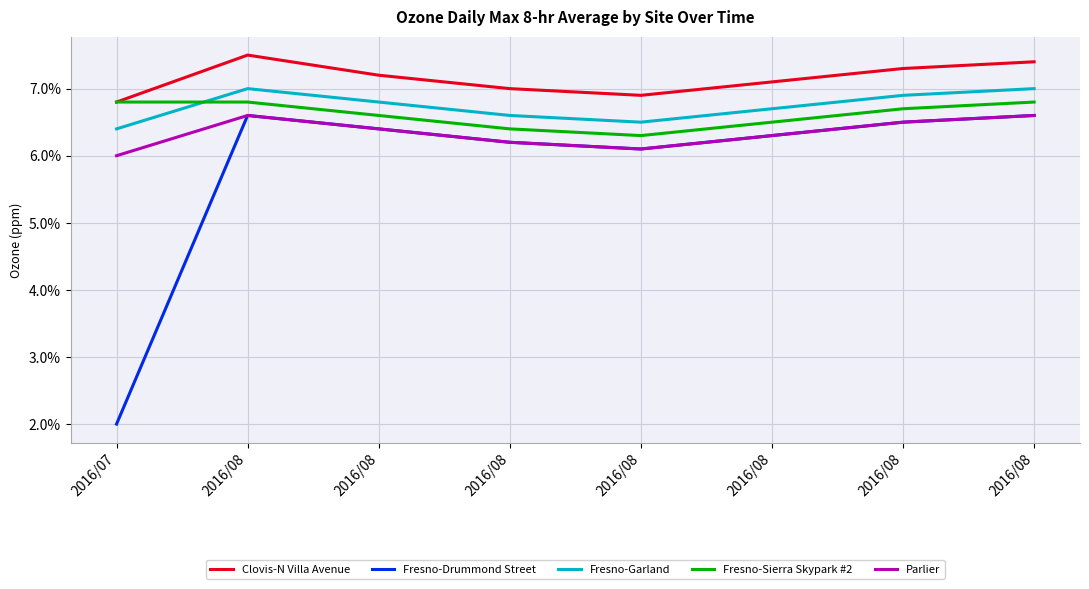

Rank the series at 2016/08 from lowest to highest value.

Fresno-Drummond Street, Parlier, Fresno-Sierra Skypark #2, Fresno-Garland, Clovis-N Villa Avenue